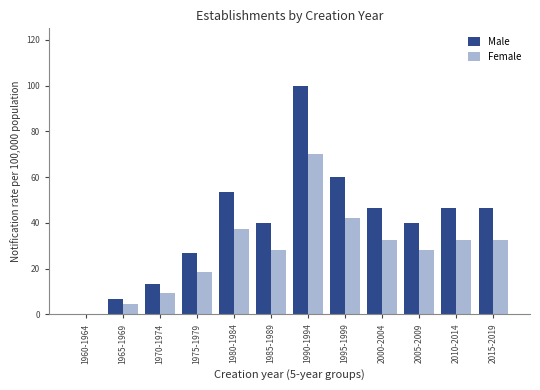

Reading left to right, what are all the values shown in this chart?

Male: 1960-1964=0.0	1965-1969=6.7	1970-1974=13.3	1975-1979=26.7	1980-1984=53.3	1985-1989=40.0	1990-1994=100.0	1995-1999=60.0	2000-2004=46.7	2005-2009=40.0	2010-2014=46.7	2015-2019=46.7
Female: 1960-1964=0.0	1965-1969=4.7	1970-1974=9.3	1975-1979=18.7	1980-1984=37.3	1985-1989=28.0	1990-1994=70.0	1995-1999=42.0	2000-2004=32.7	2005-2009=28.0	2010-2014=32.7	2015-2019=32.7